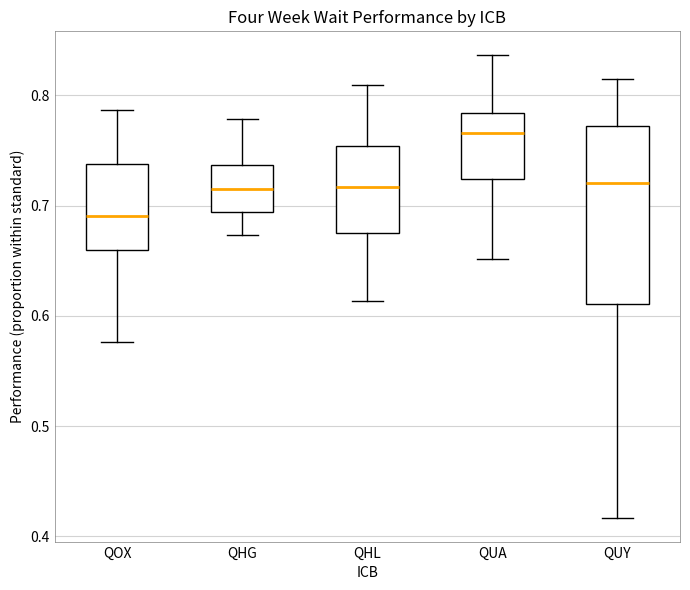

Where does the median line of the box for QHG sit on the y-axis? The values are not printed on the chart, so give them approximately, as read against the axis.

0.72